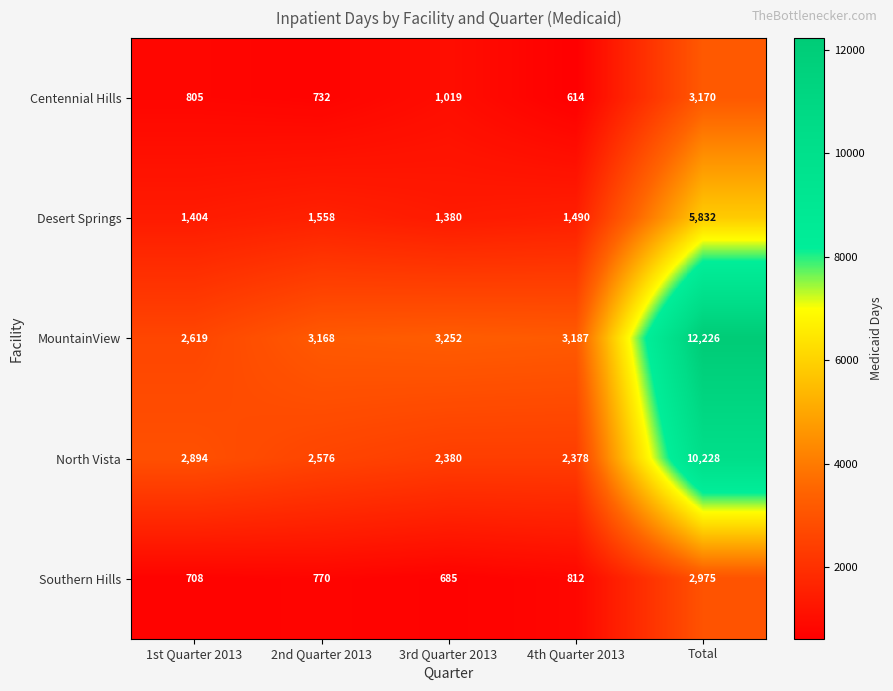

Rank the series at Total from lowest to highest value.

Southern Hills, Centennial Hills, Desert Springs, North Vista, MountainView